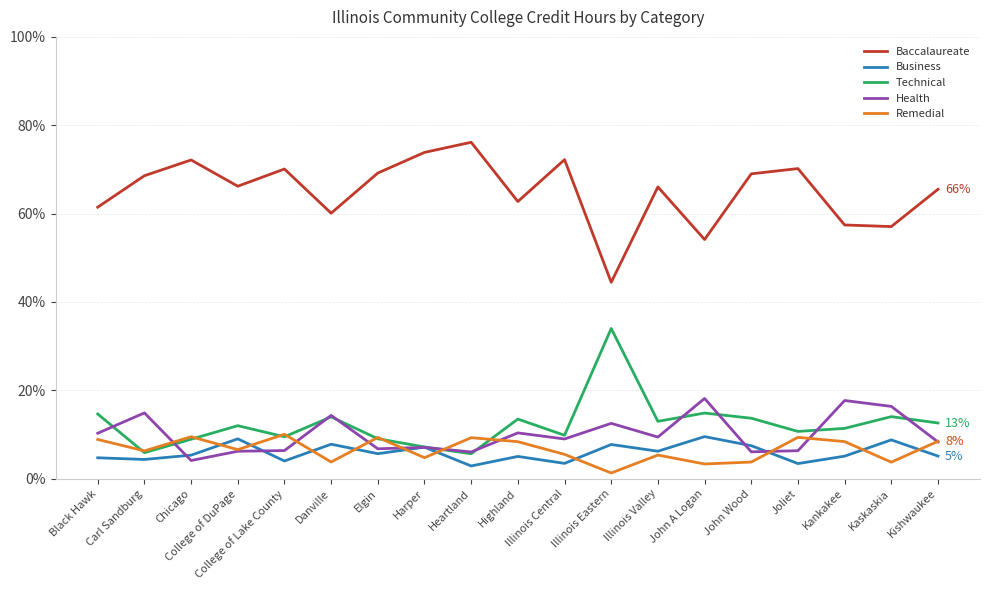

What value does the Business series have at College of DuPage?

9.0